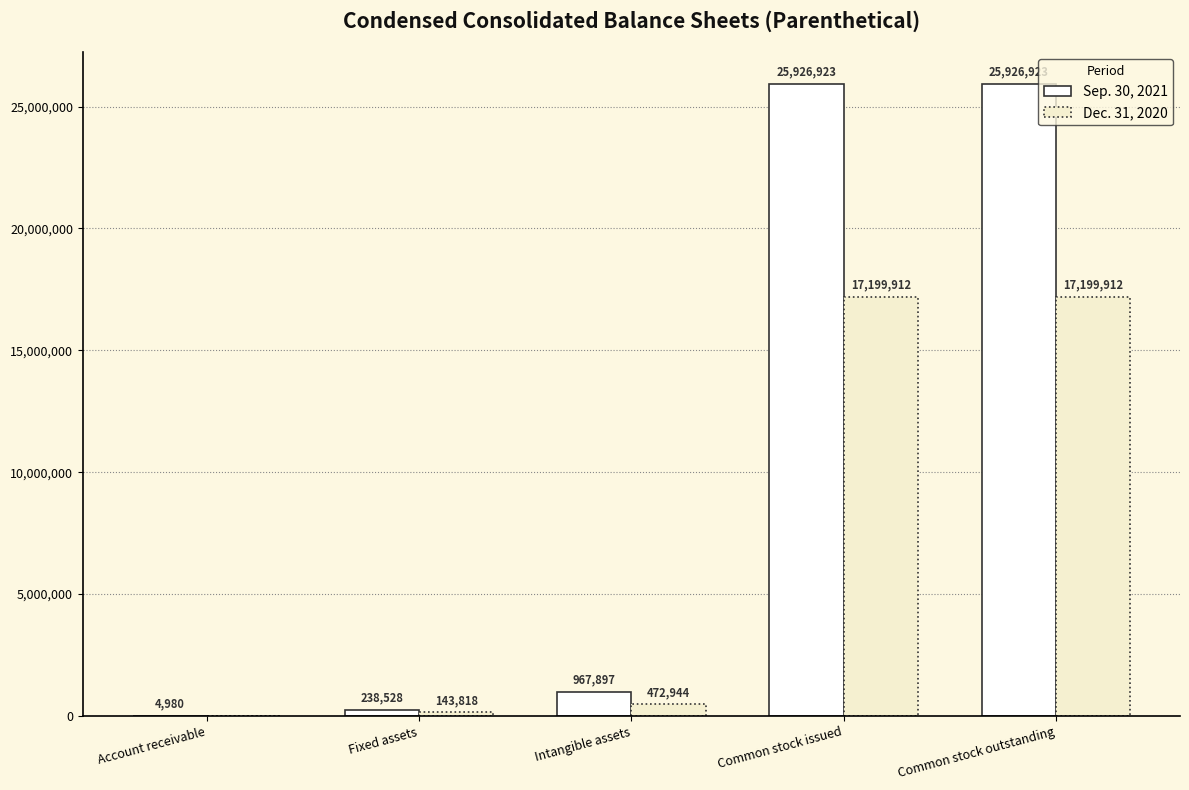

Which series has the largest total across all categories?

Sep. 30, 2021